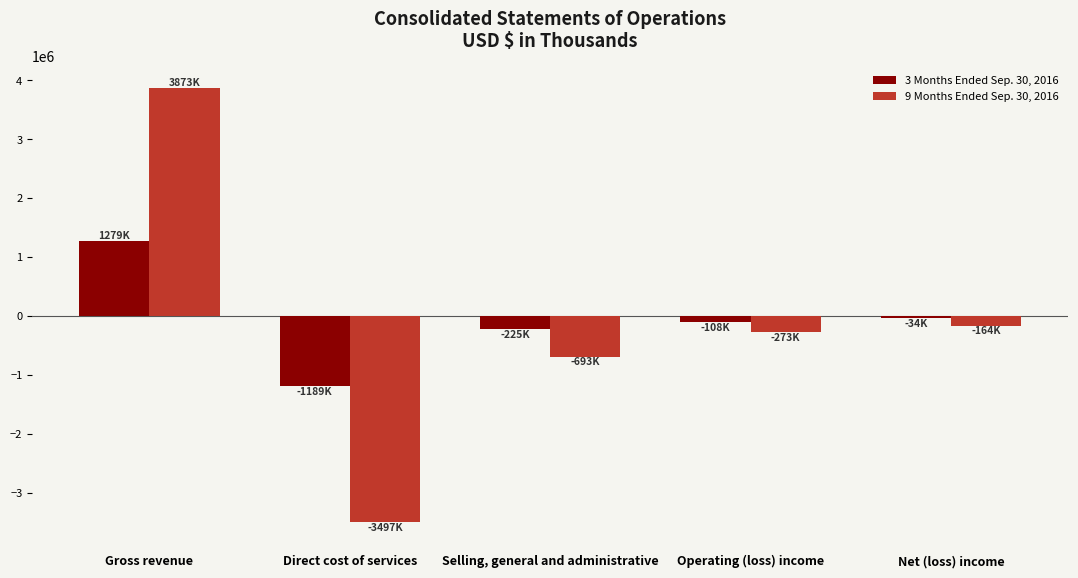

What is the minimum value for 3 Months Ended Sep. 30, 2016?

-1189167